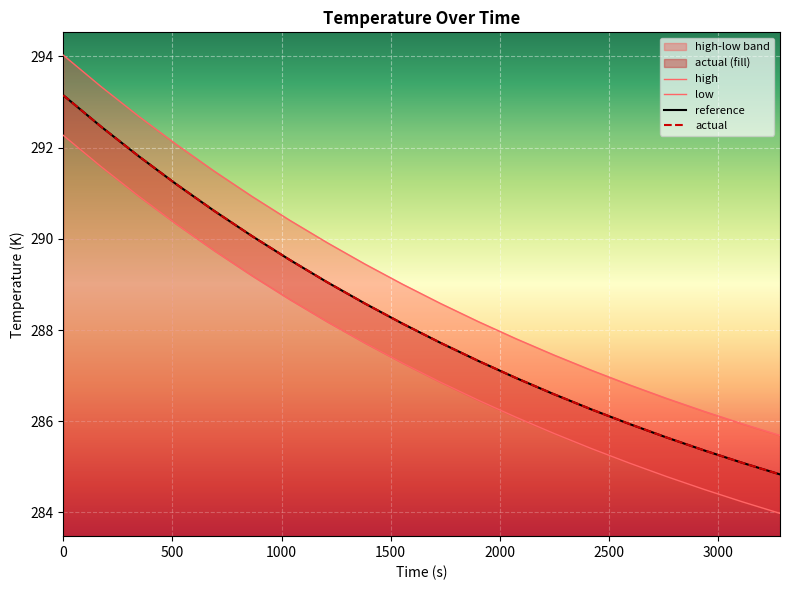

What is the label of the 6th point from the left?

2500